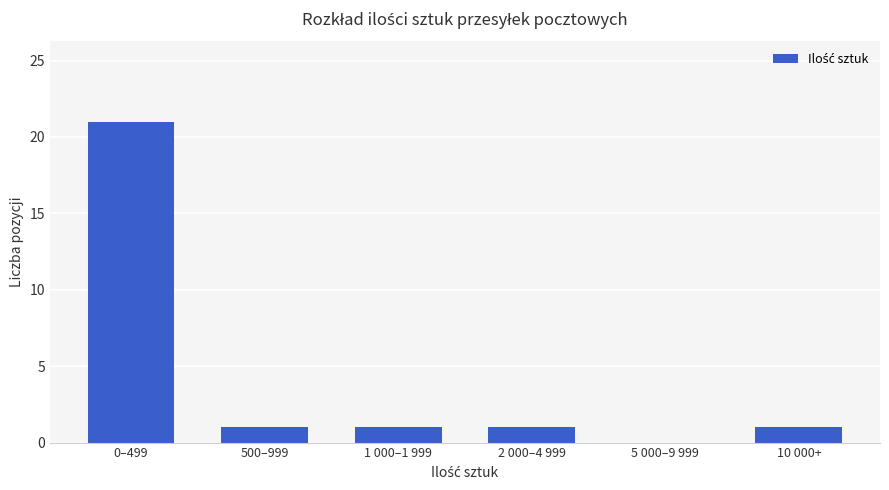

Reading left to right, extract all data points from this chart.

0–499=21	500–999=1	1 000–1 999=1	2 000–4 999=1	5 000–9 999=0	10 000+=1